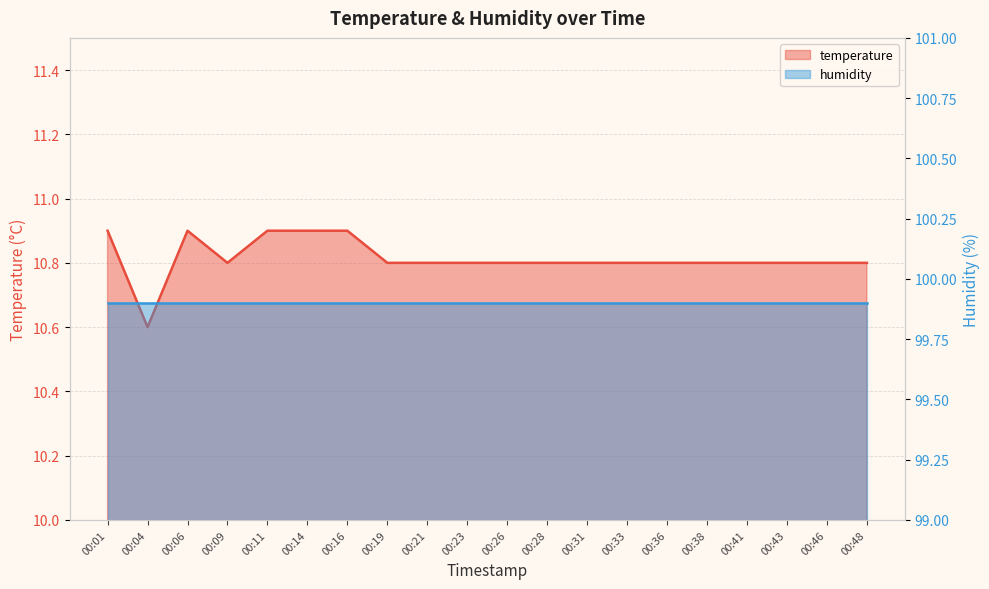

Does the chart have visible grid lines?

Yes